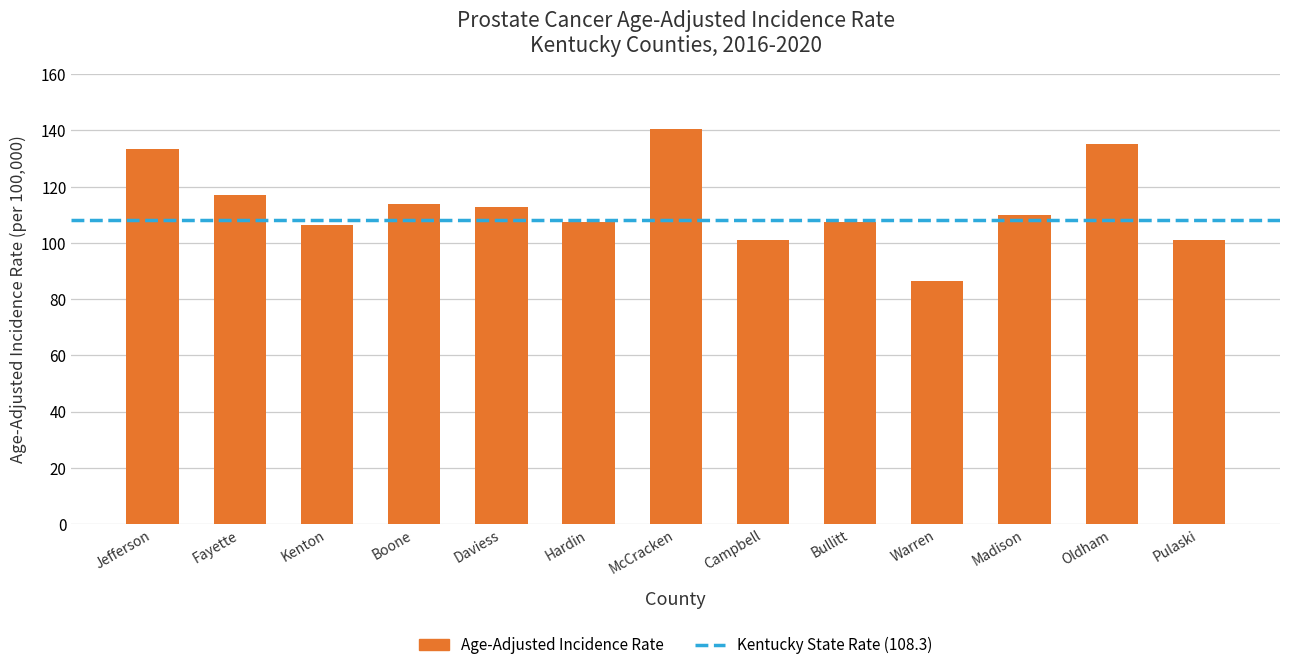

Are the bars grouped side by side (vs. stacked)?

No